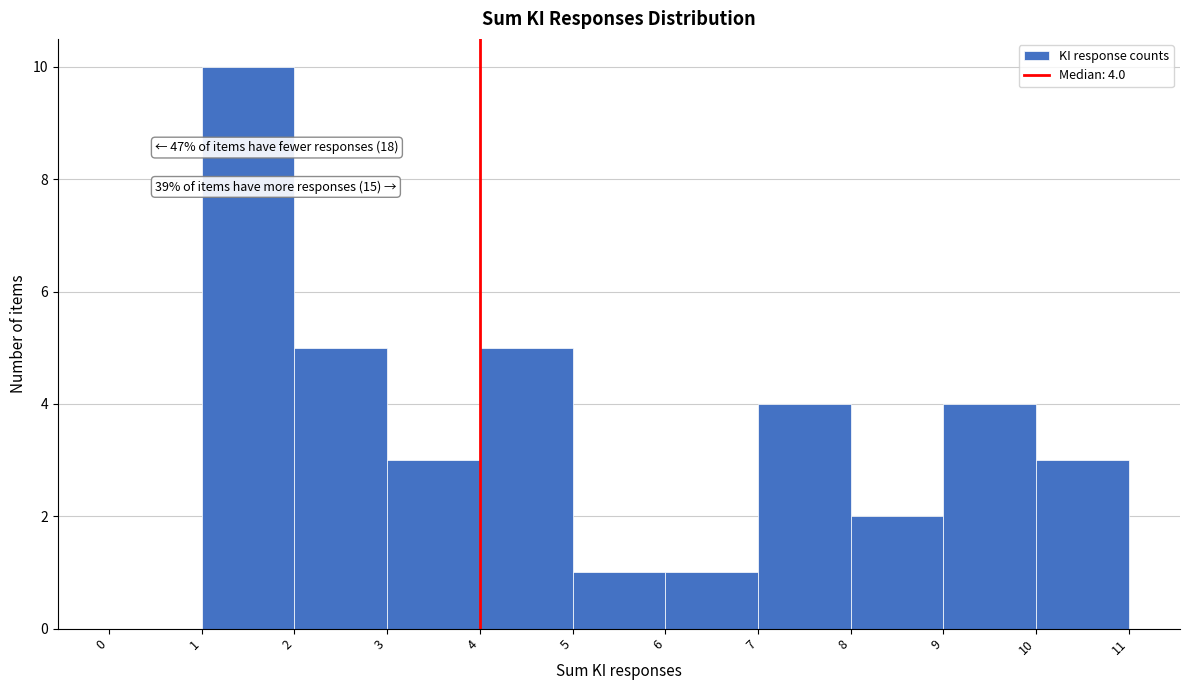

Over which range of the x-axis is the bar tallest?

1 to 2